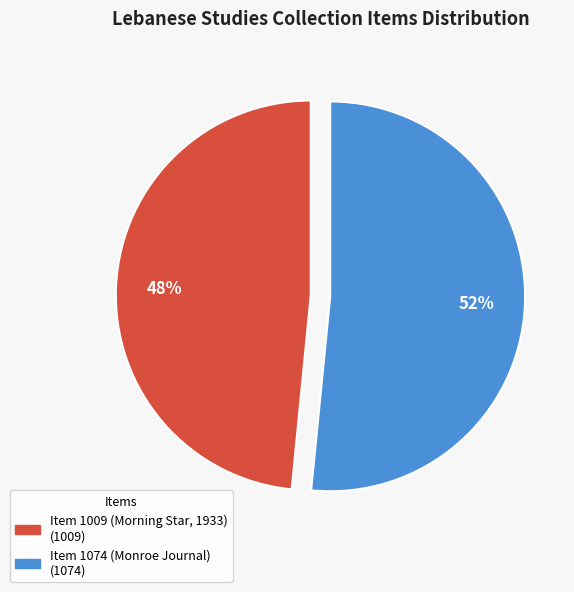

Does Item 1074 (Monroe Journal) represent more than half of the total?

Yes